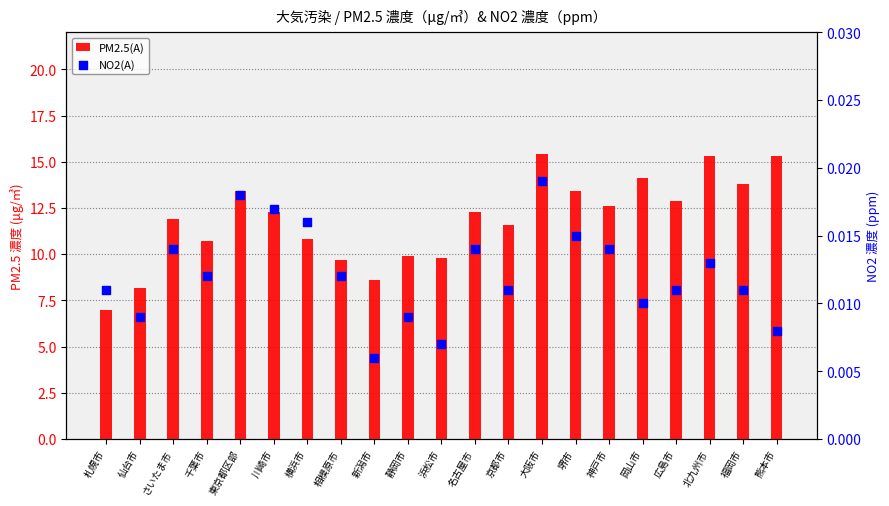

What is the total value across all series at 新潟市?

8.6